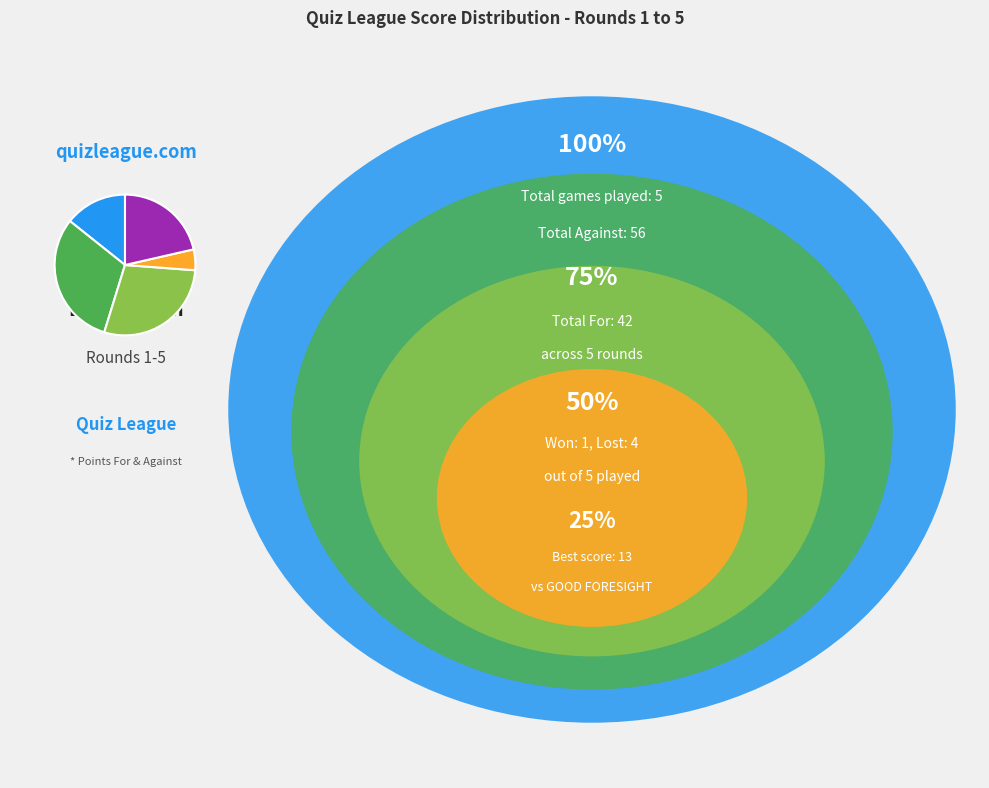

Count the number of slices in the pie.

5